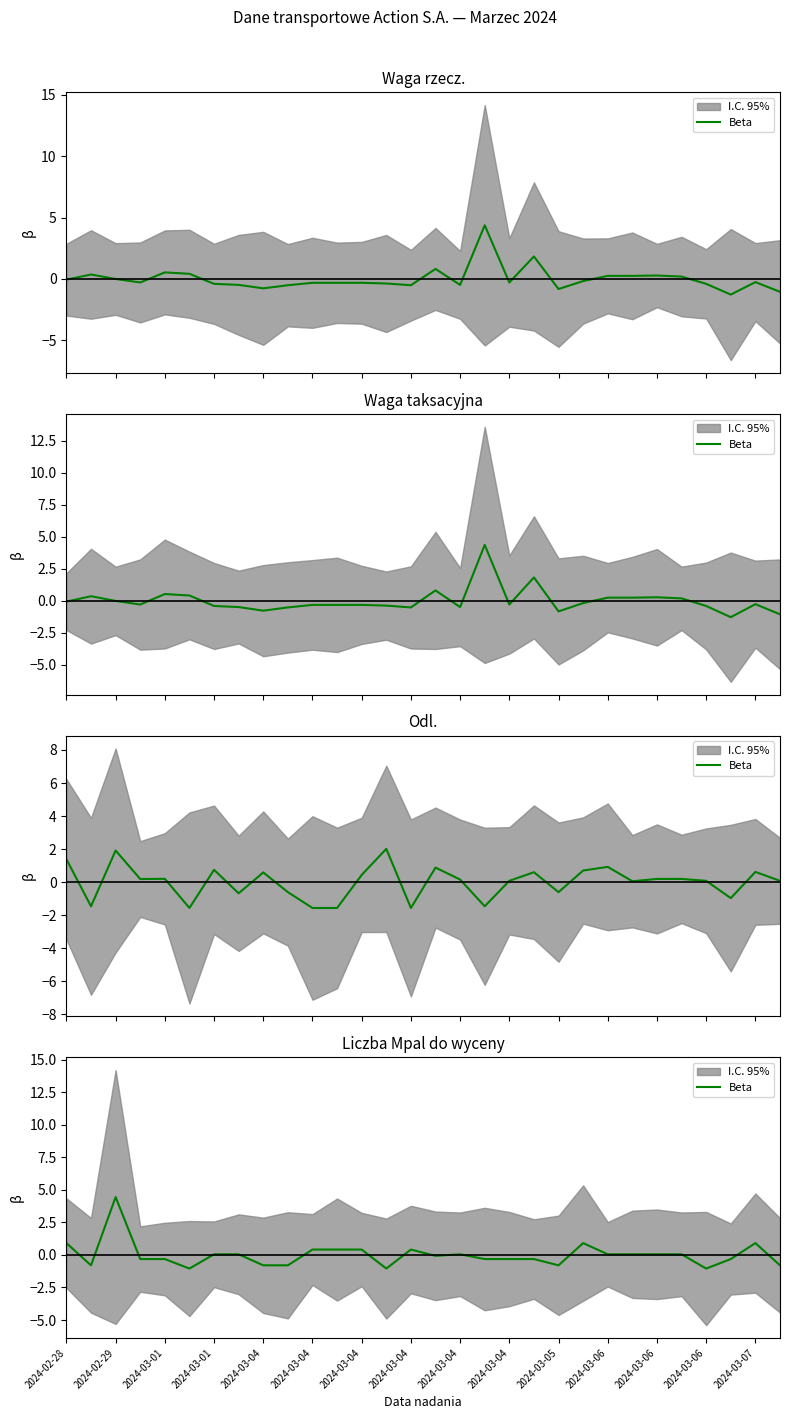

Where is the data nearest to the value 1?

2024-02-28